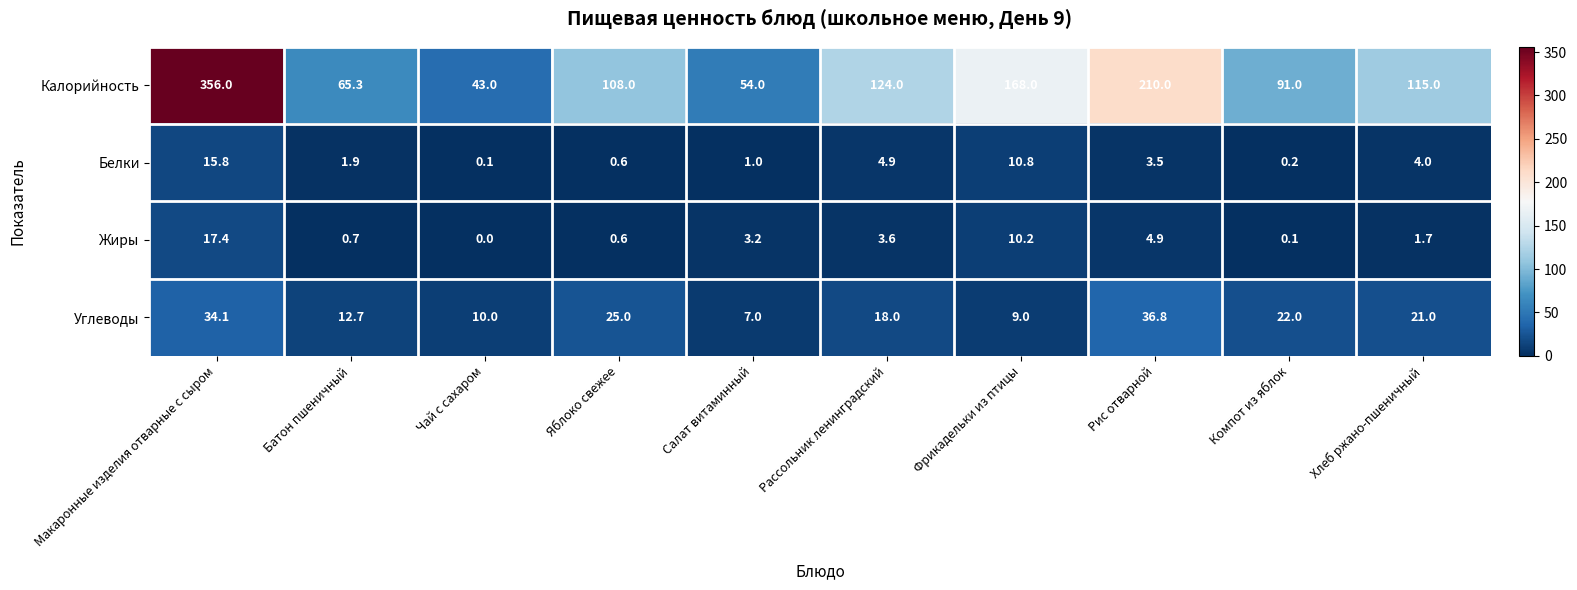

Which label corresponds to the smallest value in the chart?

Чай с сахаром